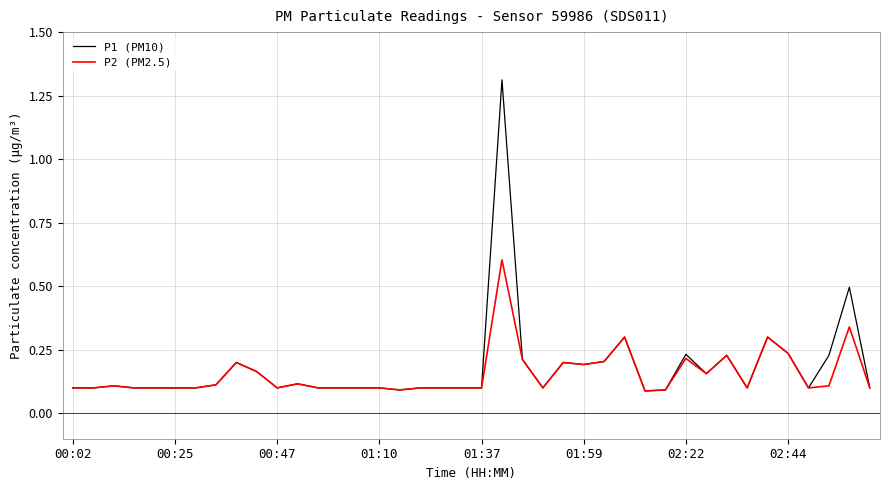

How many distinct data groups are displayed?

2